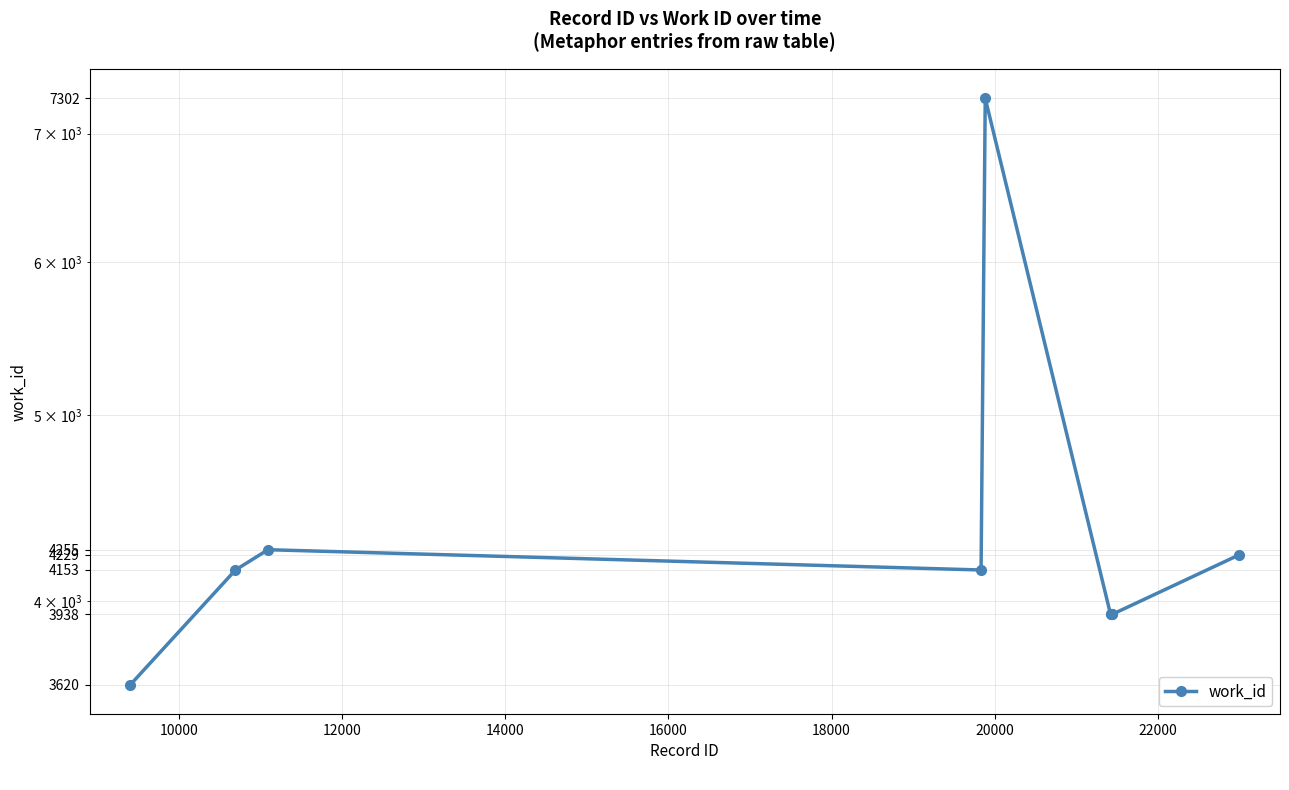

How many data points are less than 4153?

5